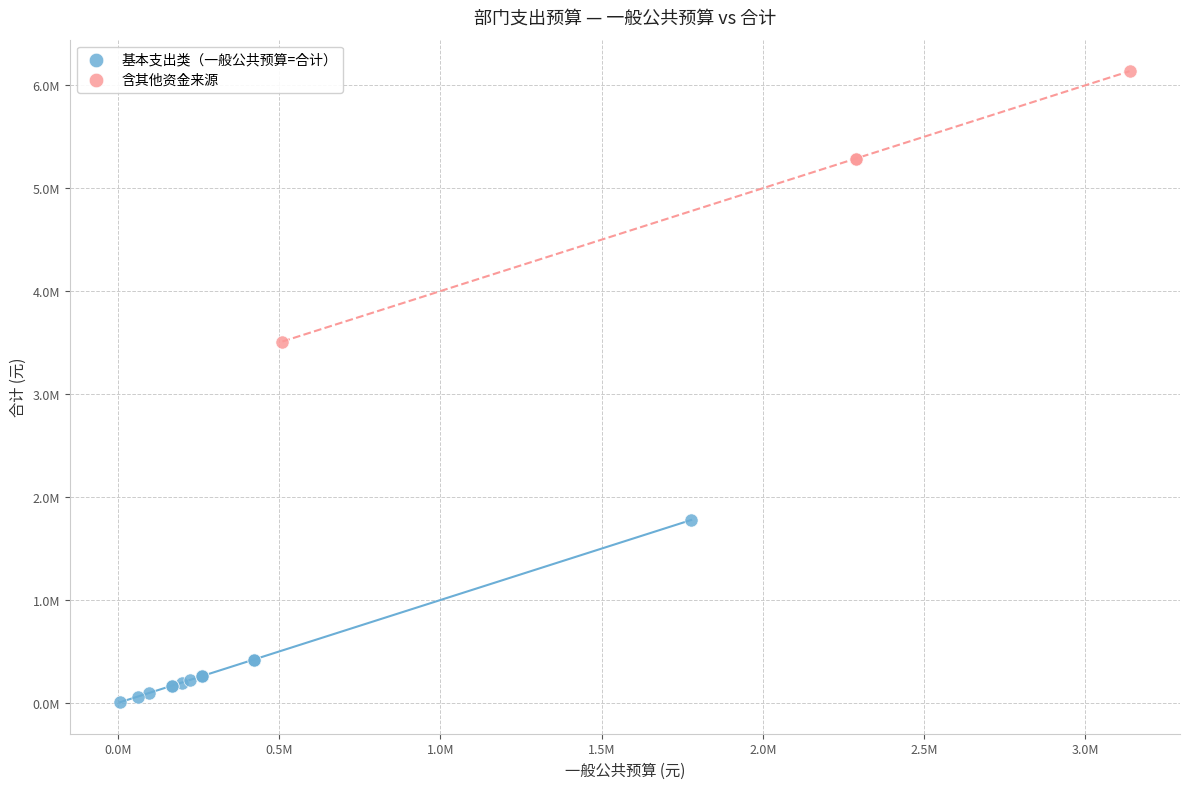

What are all the series names shown in the legend?

基本支出类（一般公共预算=合计）, 含其他资金来源